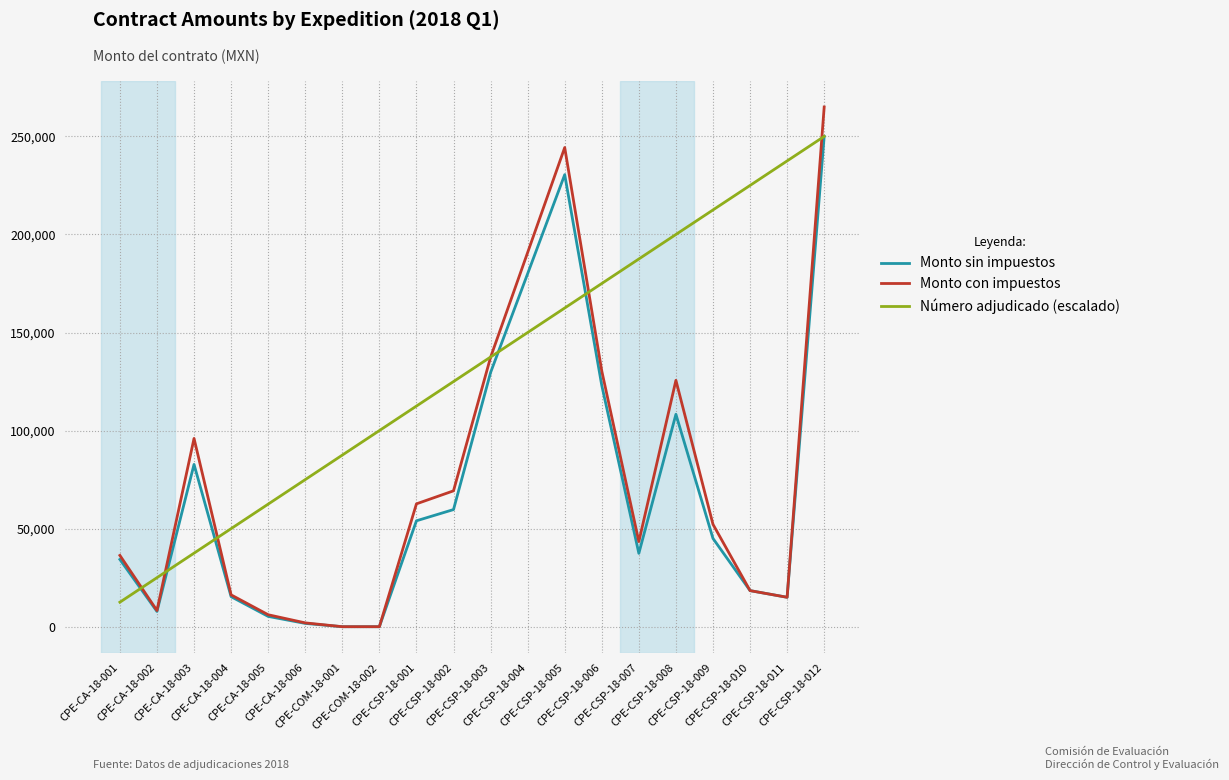

Is it true that Número adjudicado (escalado) equals 220975.0 at CPE-CSP-18-003?

False